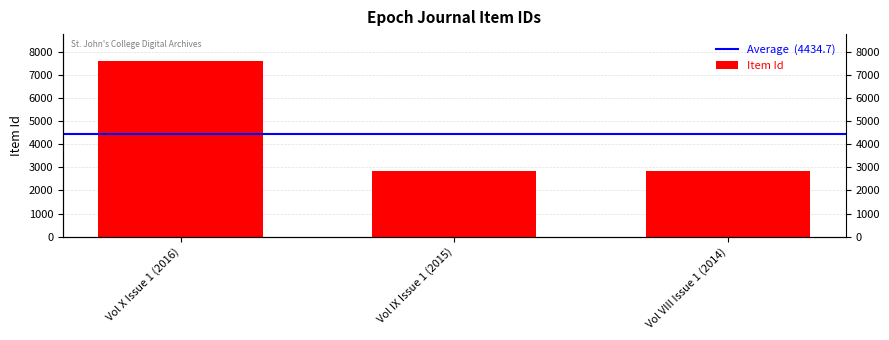

What is the label of the 2nd bar from the right?

Vol IX Issue 1 (2015)